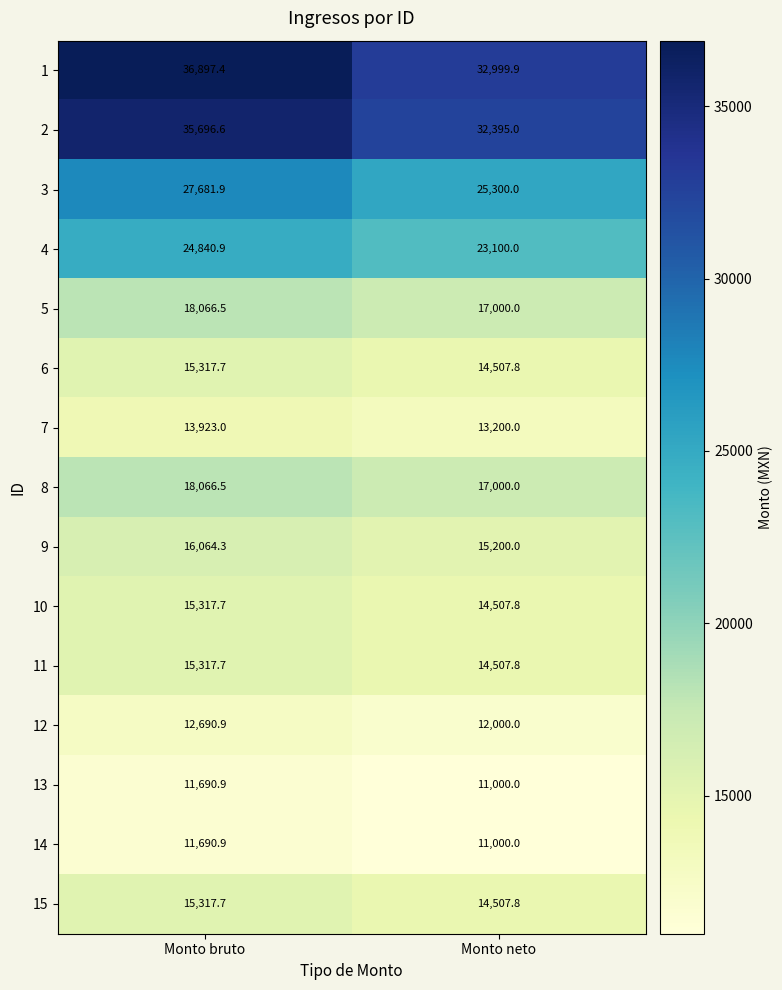

What value does the 6 series have at Monto bruto?

15317.7